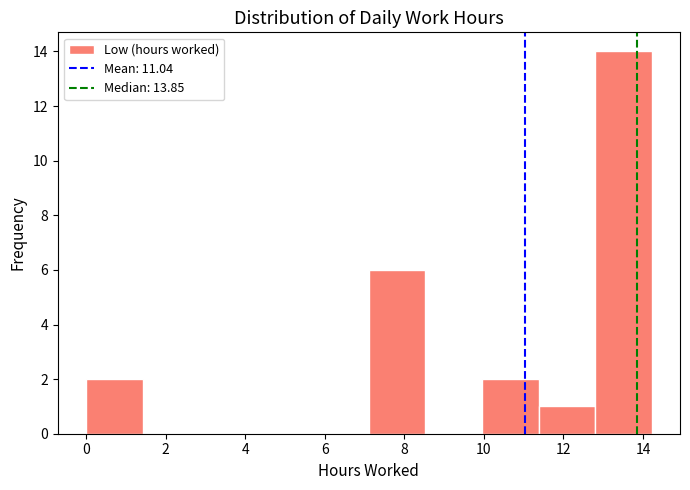

Reading left to right, list every bar in this chart as the range it spans on the x-axis followed by its height. Neither the bar edges nor the heights are printed on the chart, so give them approximately, as read against the axes.

0.0 to 1.4: 2
1.4 to 2.8: 0
2.8 to 4.2: 0
4.2 to 5.6: 0
5.6 to 7.2: 0
7.2 to 8.6: 6
8.6 to 10.0: 0
10.0 to 11.4: 2
11.4 to 12.8: 1
12.8 to 14.2: 14